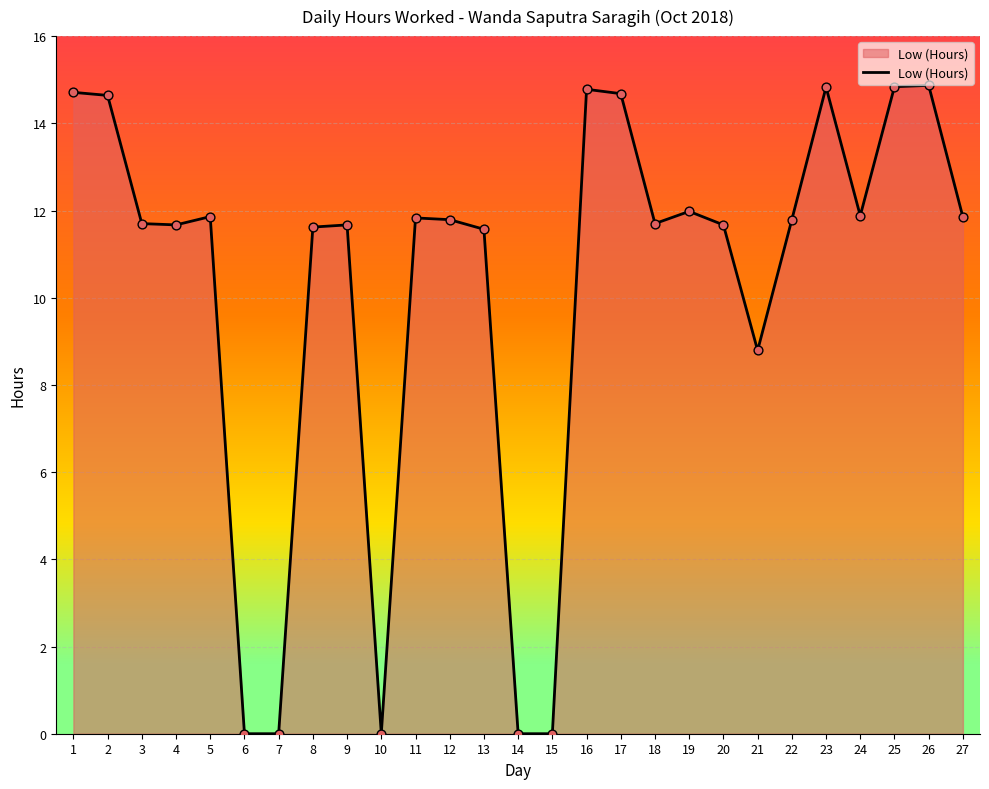

Which has a higher value, 19 or 4?

19